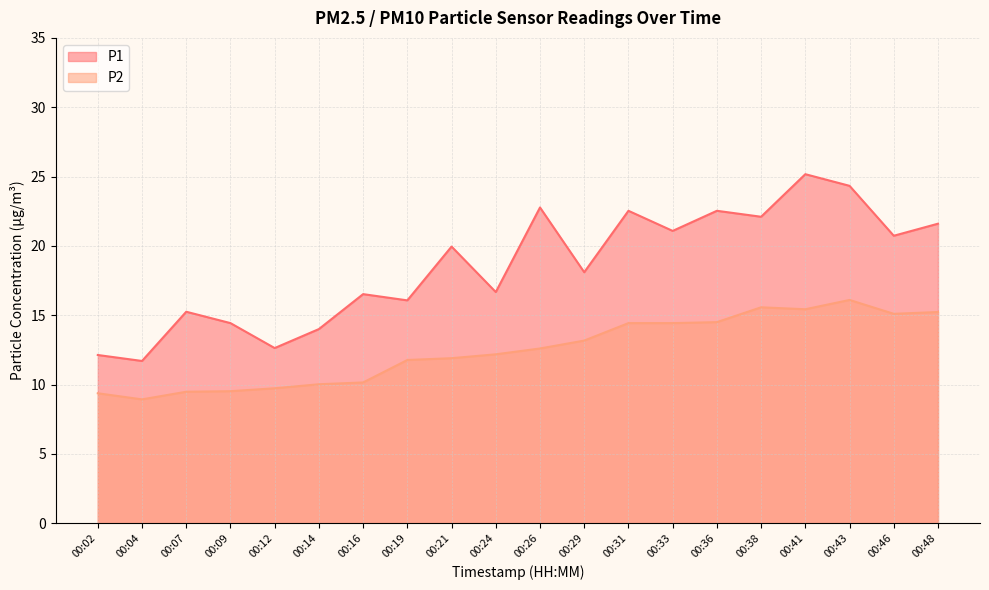

What is the total value across all series at 00:07?

24.7